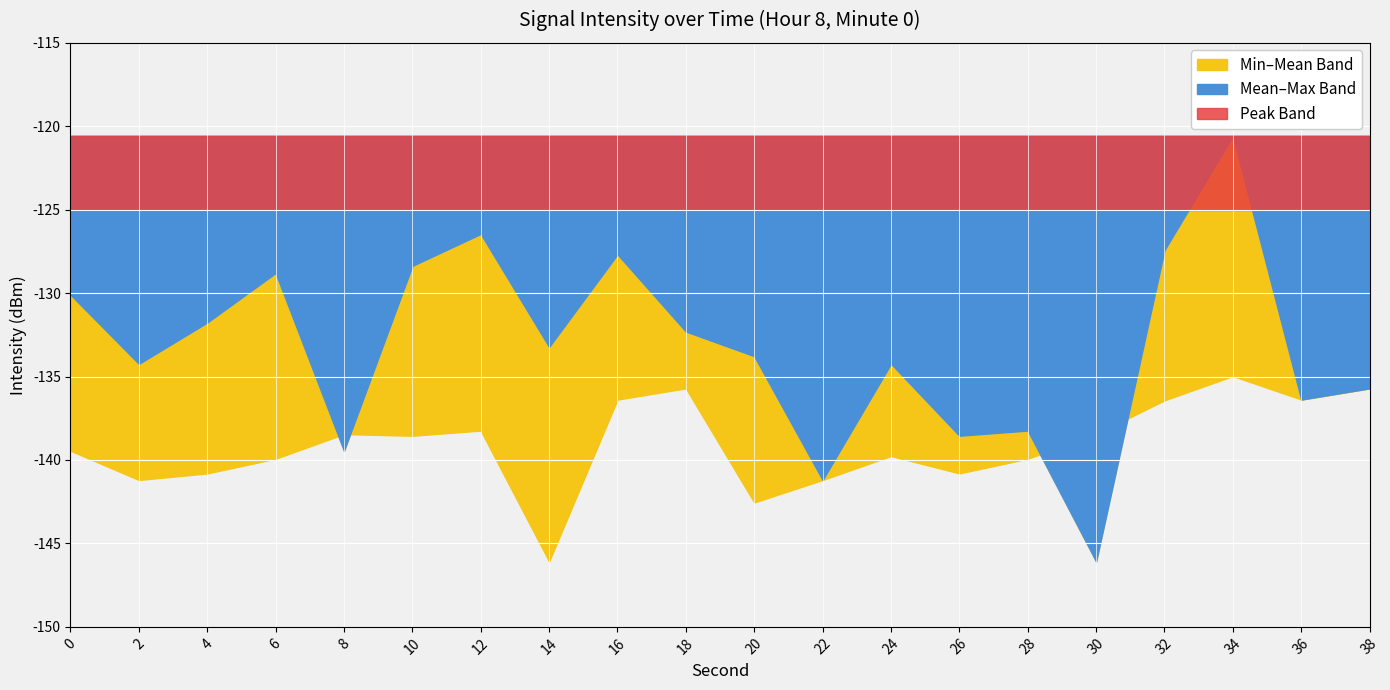

Rank the series by their maximum value, from lowest to highest.

intensity_min, intensity_mean, intensity_max